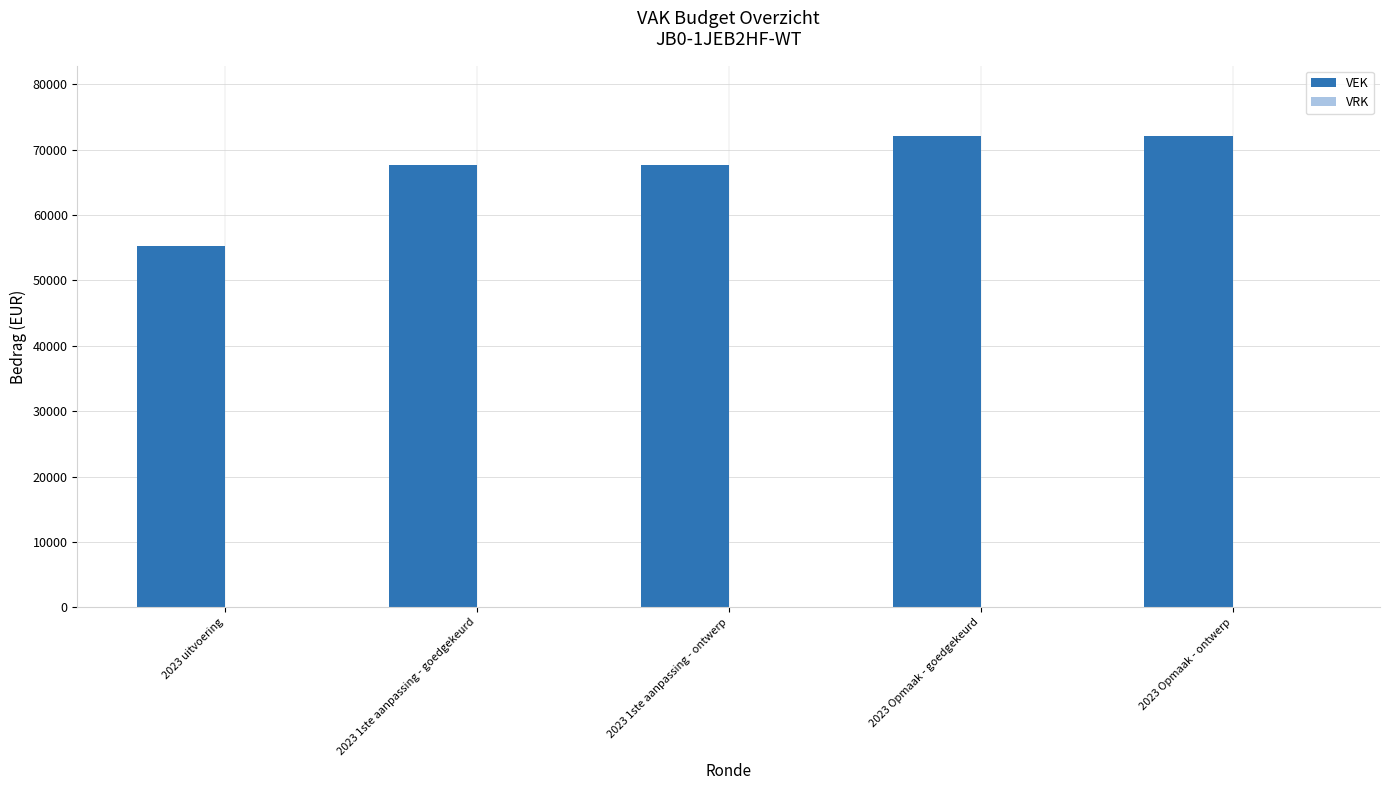

What is the maximum value shown in the chart?

72052